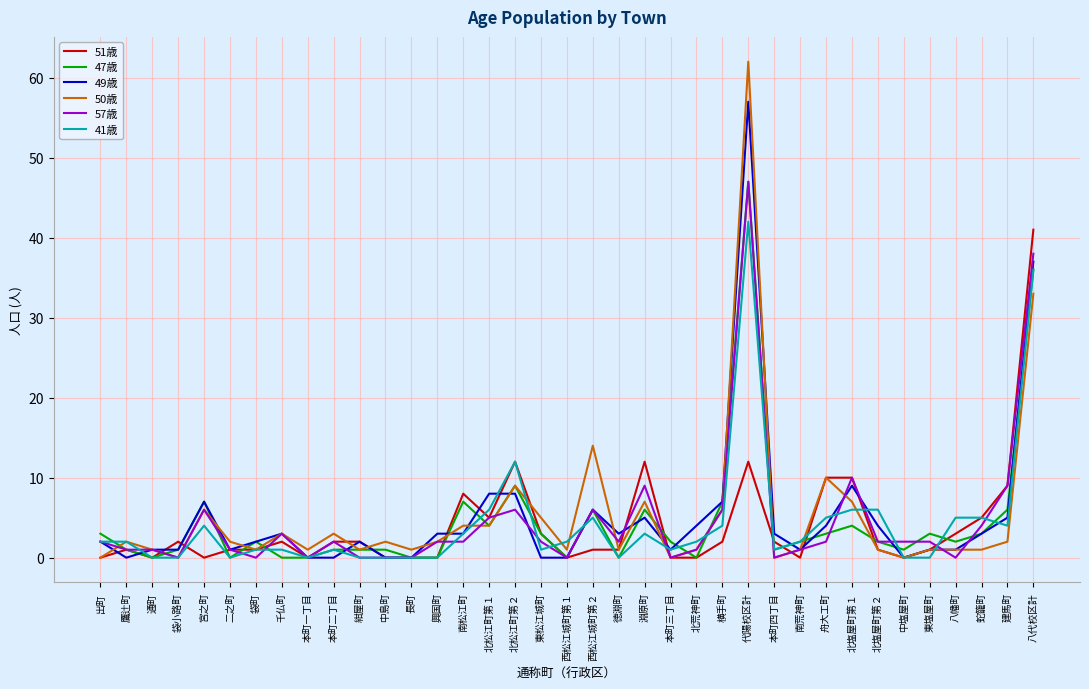

What is the sum of all 57歳 values?

174